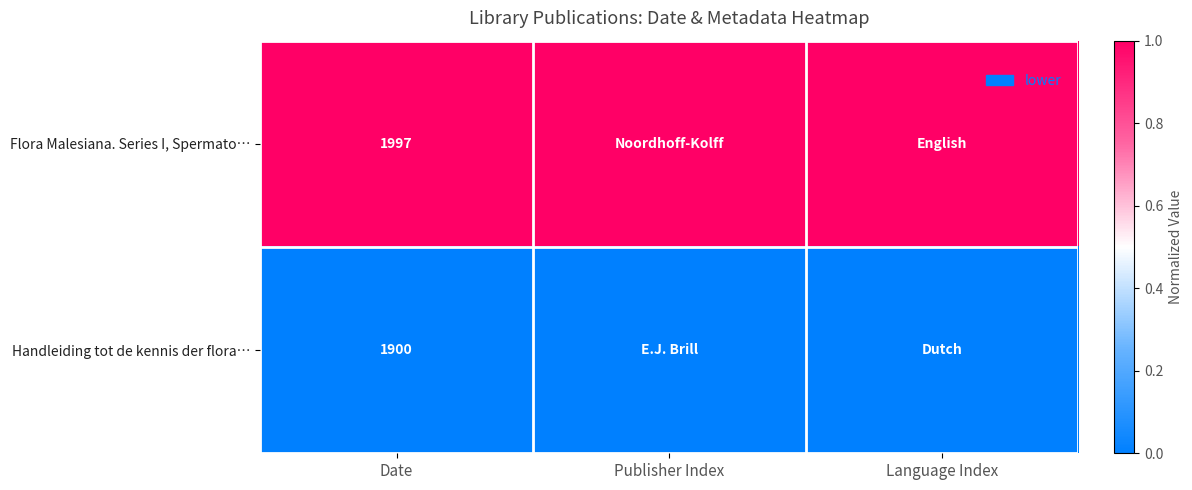

What is the total value across all series at Language Index?

1.0